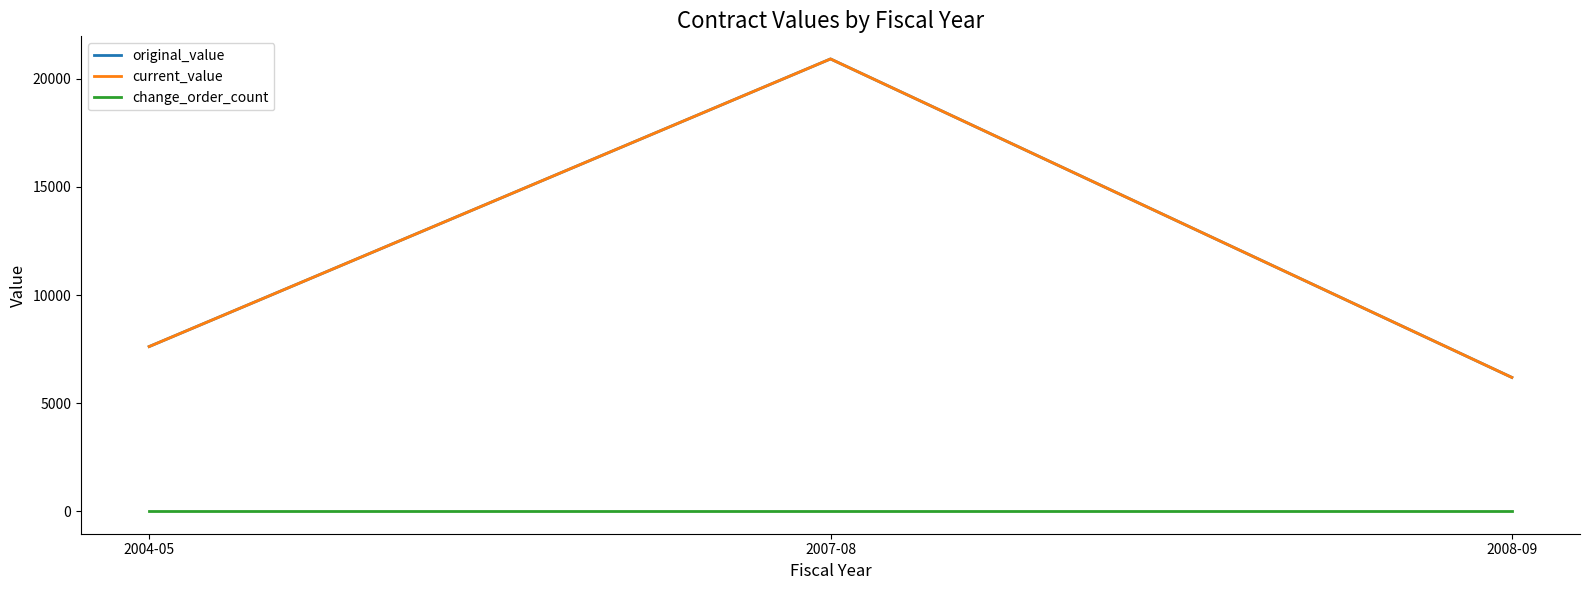

Does the chart display data point markers on the line(s)?

No